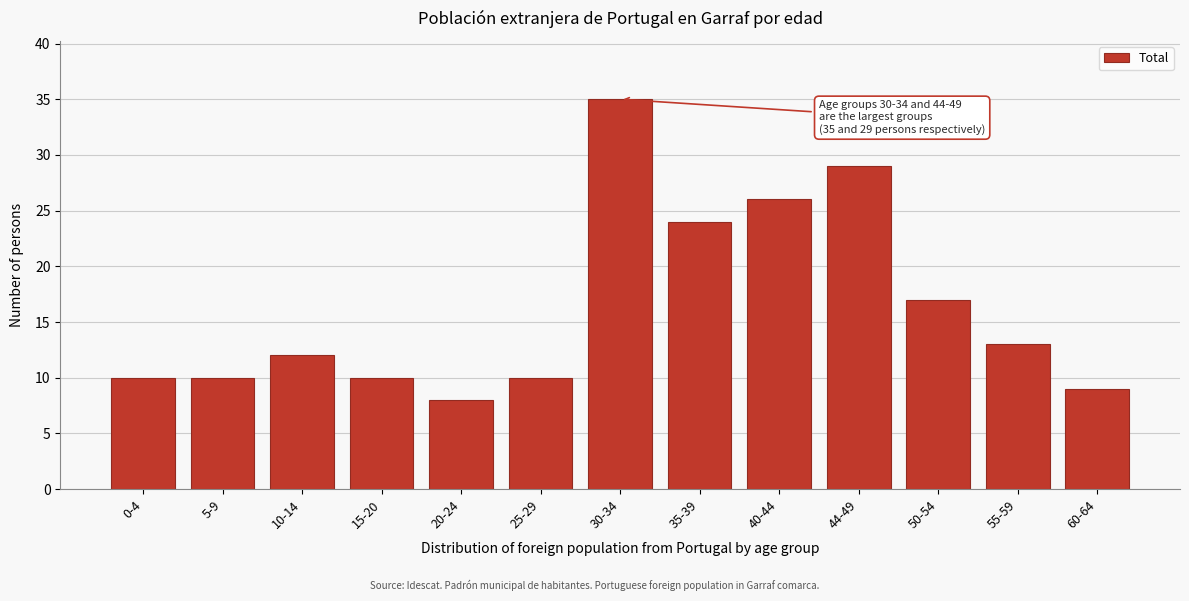

Reading right to left, transcribe all the data shown in this chart.

9	13	17	29	26	24	35	10	8	10	12	10	10